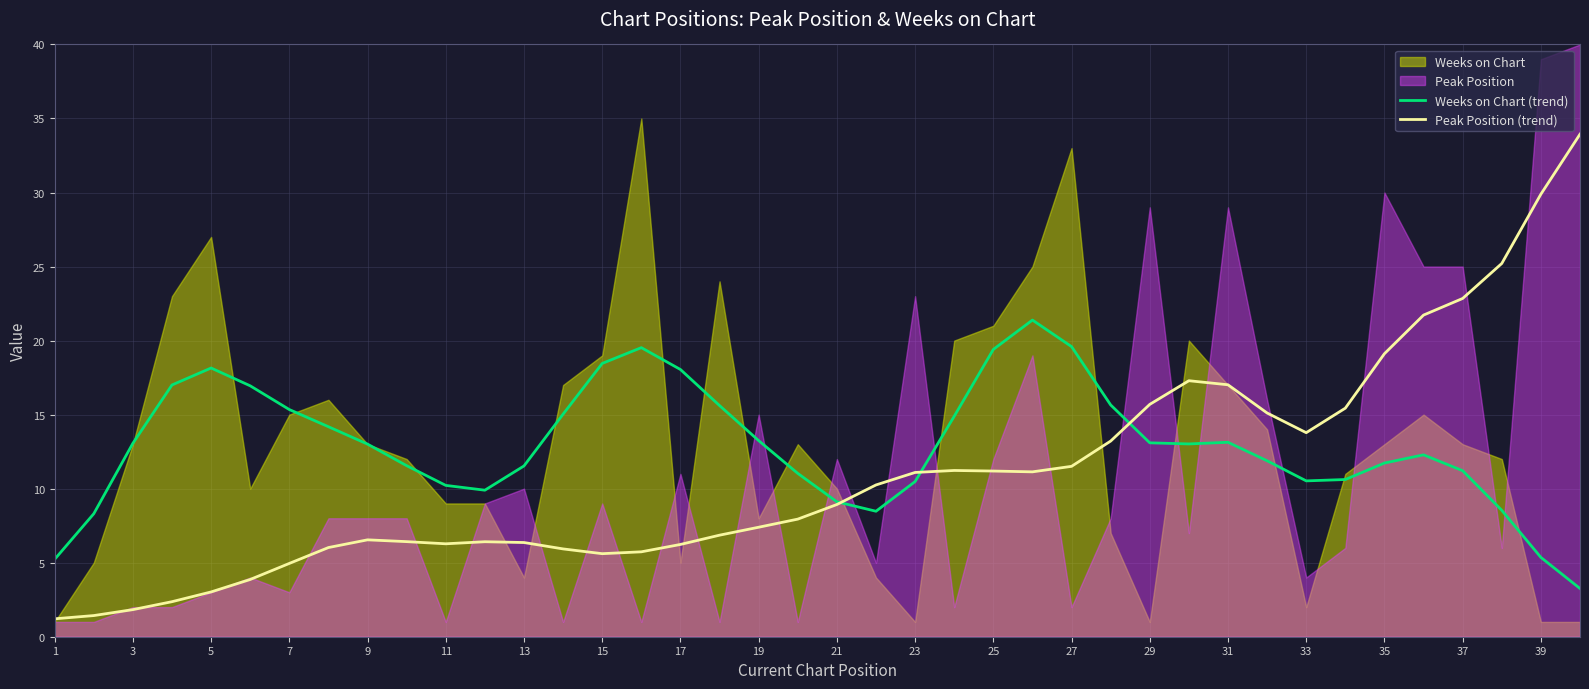

Which category has the lowest value across all series?

1